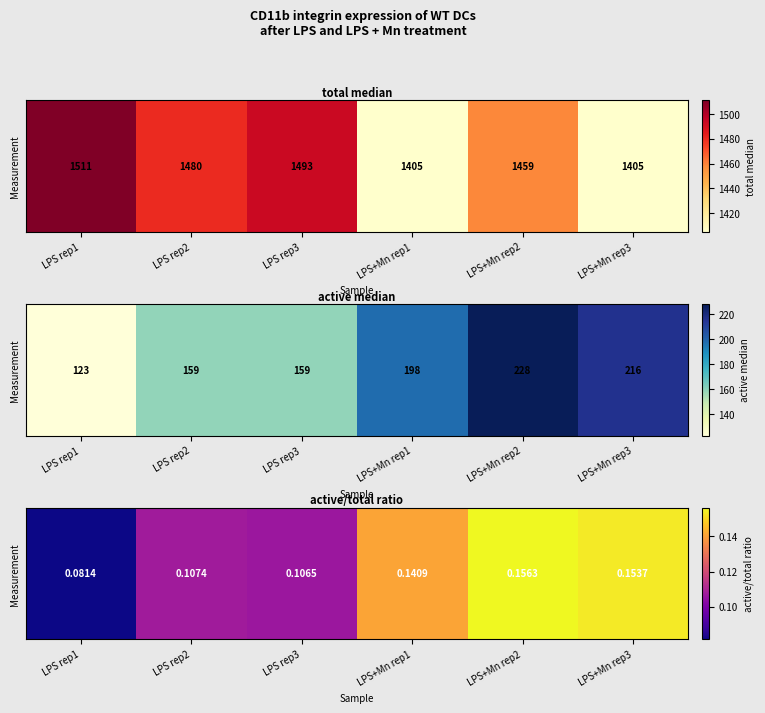

Between LPS rep3 and LPS+Mn rep3, which is larger?

LPS+Mn rep3